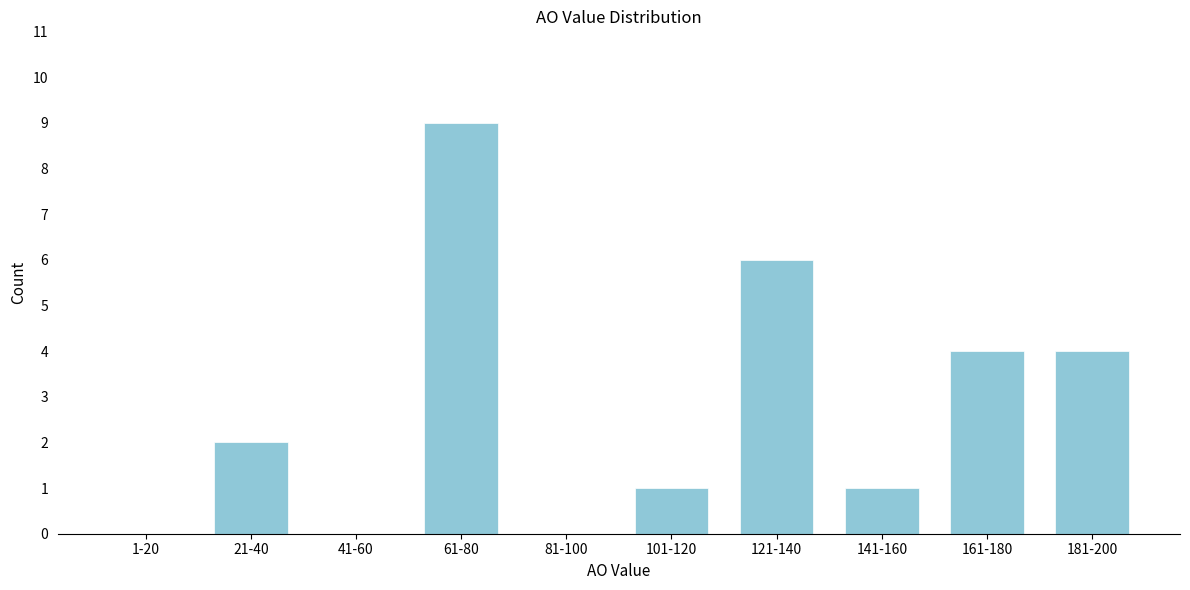

Reading left to right, transcribe all the data shown in this chart.

1-20=0	21-40=2	41-60=0	61-80=9	81-100=0	101-120=1	121-140=6	141-160=1	161-180=4	181-200=4